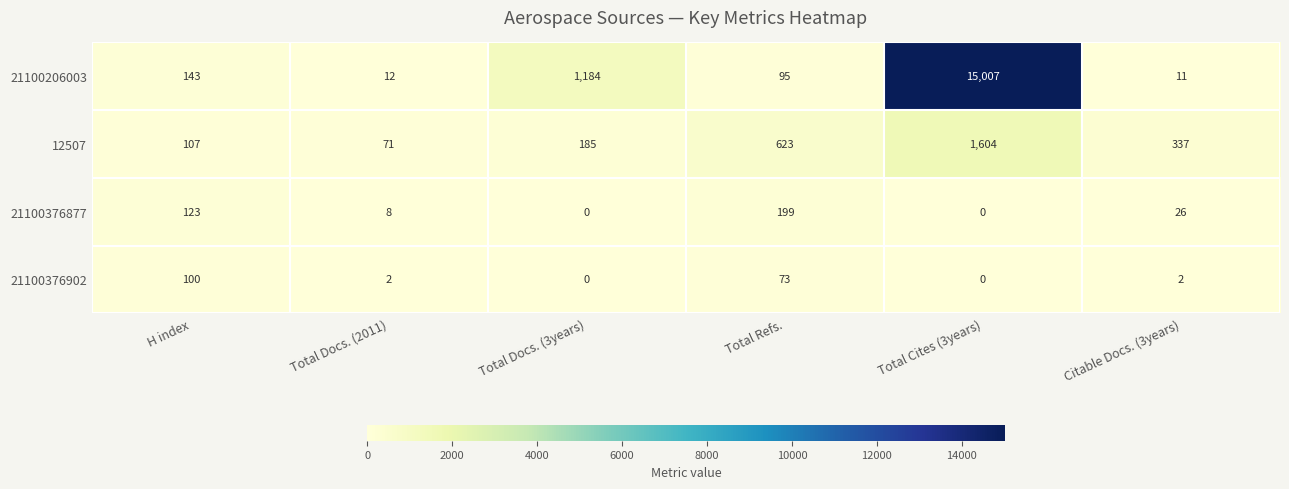

Which series has the largest total across all categories?

21100206003